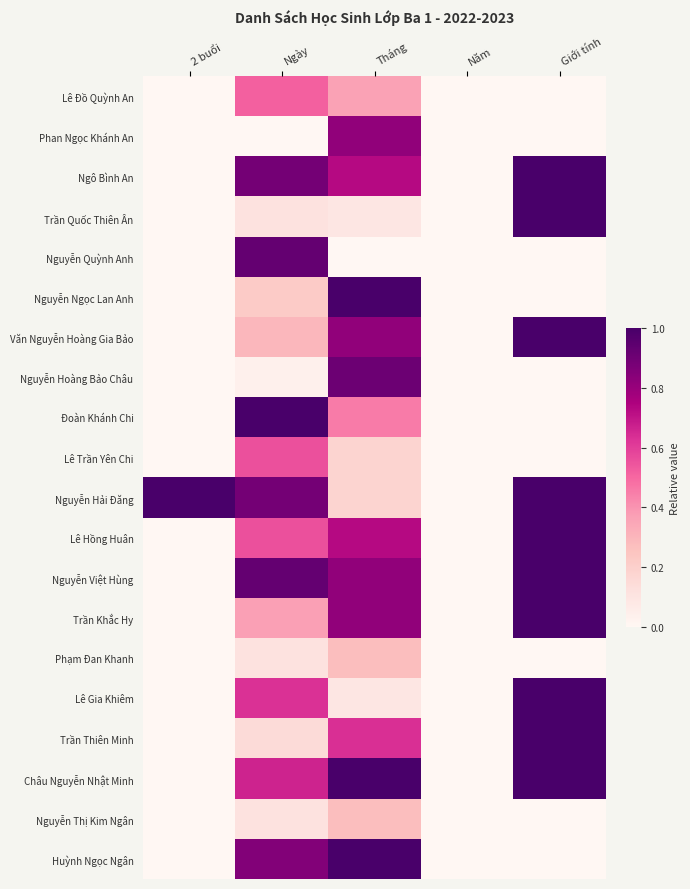

At how many categories does at least one series exceed 0?

4